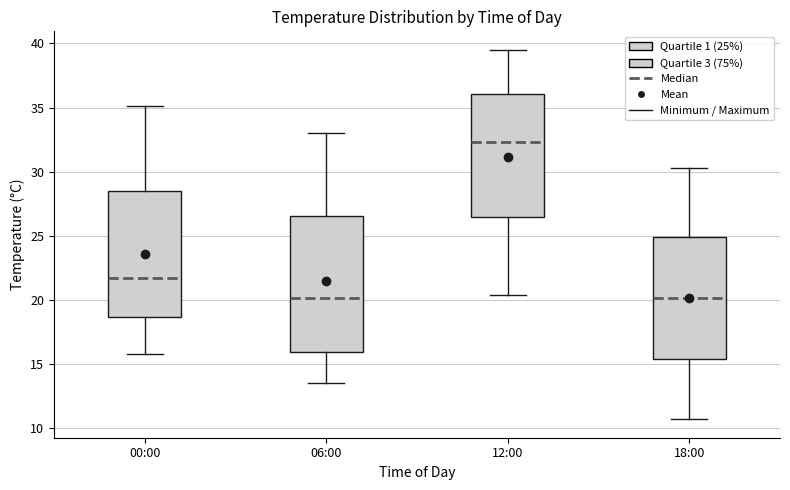

Reading left to right, read every box against the y-axis: the position of its median line, the range the box covers, and the ends of its whiskers. The values are not printed on the chart, so give them approximately, as read against the axis.

00:00: median 21.5, box 18.5 to 28.5, whiskers 16.0 to 35.0
06:00: median 20.0, box 16.0 to 26.5, whiskers 13.5 to 33.0
12:00: median 32.5, box 26.5 to 36.0, whiskers 20.5 to 39.5
18:00: median 20.0, box 15.5 to 25.0, whiskers 10.5 to 30.5